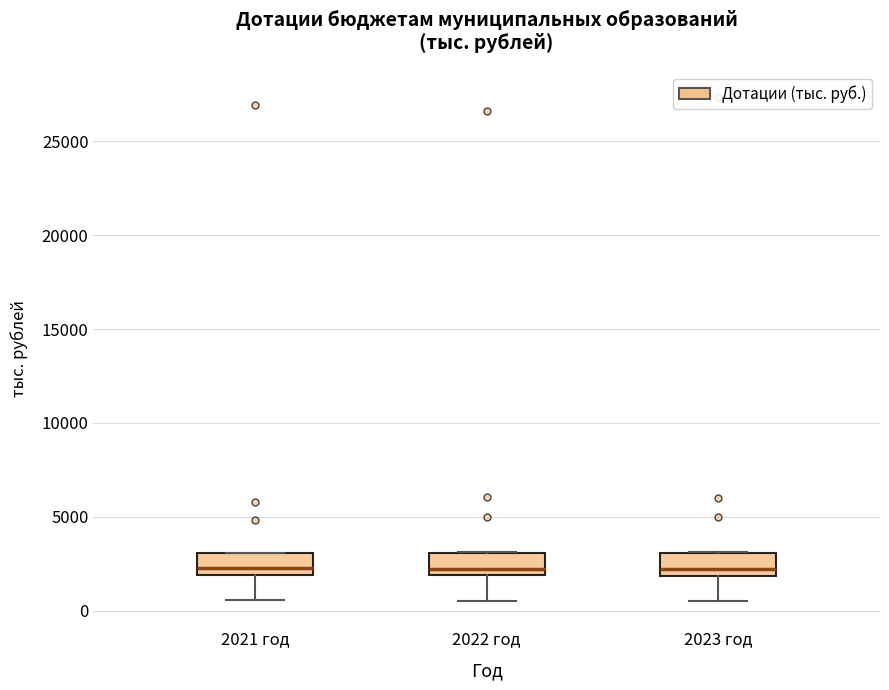

Reading left to right, read every box against the y-axis: the position of its median line, the range the box covers, and the ends of its whiskers. The values are not printed on the chart, so give them approximately, as read against the axis.

2021 год: median 2500, box 2000 to 3000, whiskers 500 to 3000
2022 год: median 2000 (just above the box's lower edge), box 2000 to 3000, whiskers 500 to 3000
2023 год: median 2000 (just above the box's lower edge), box 2000 to 3000, whiskers 500 to 3000